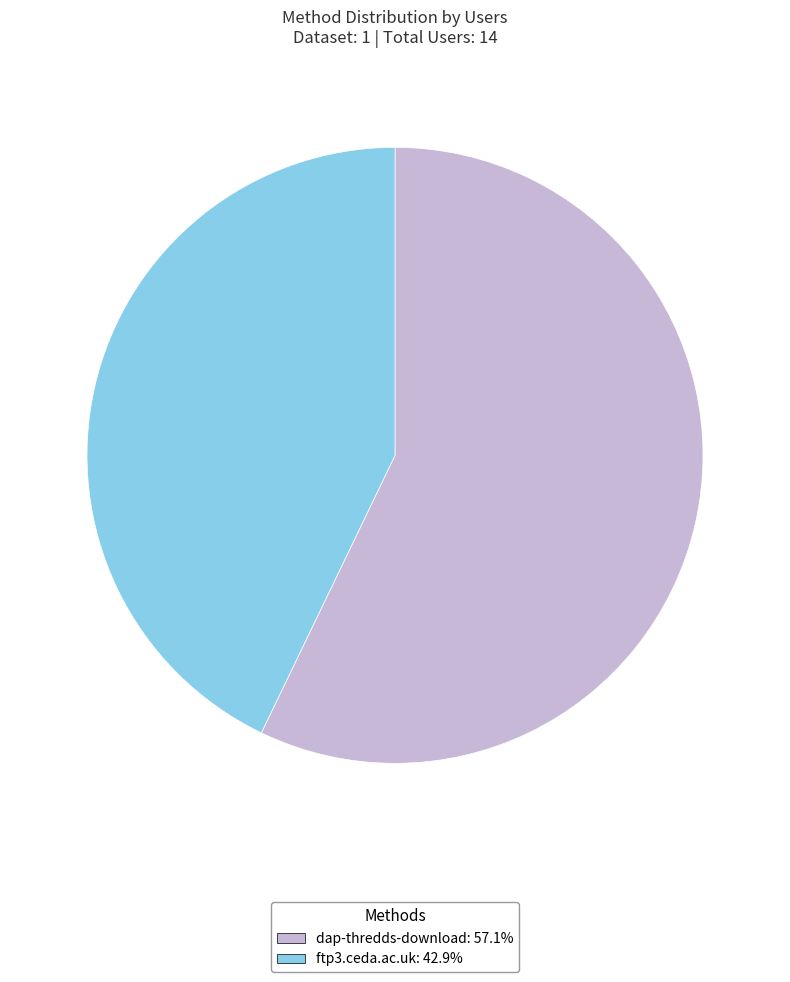

Count the number of slices in the pie.

2